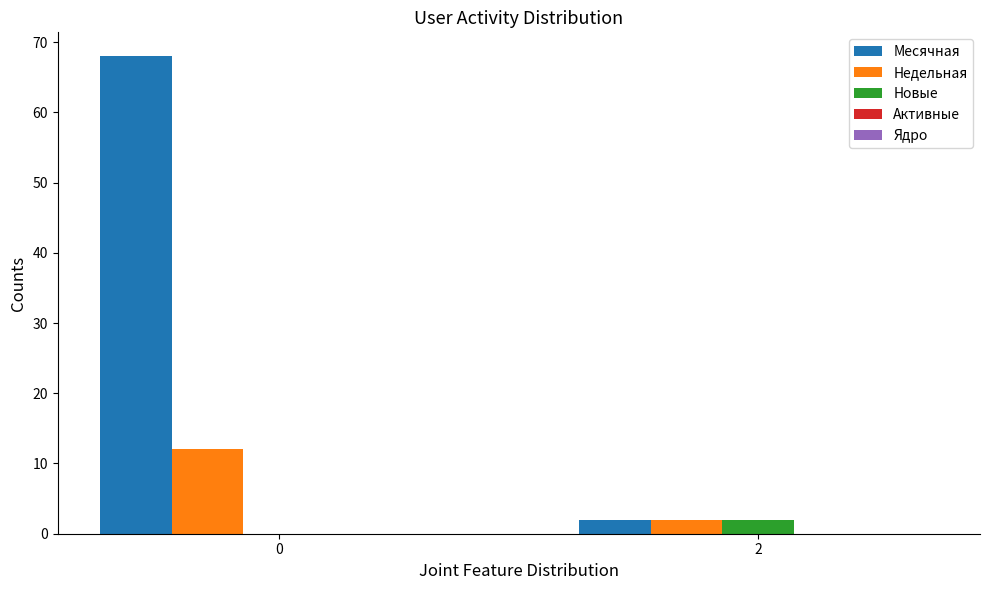

Are the bars horizontal?

No